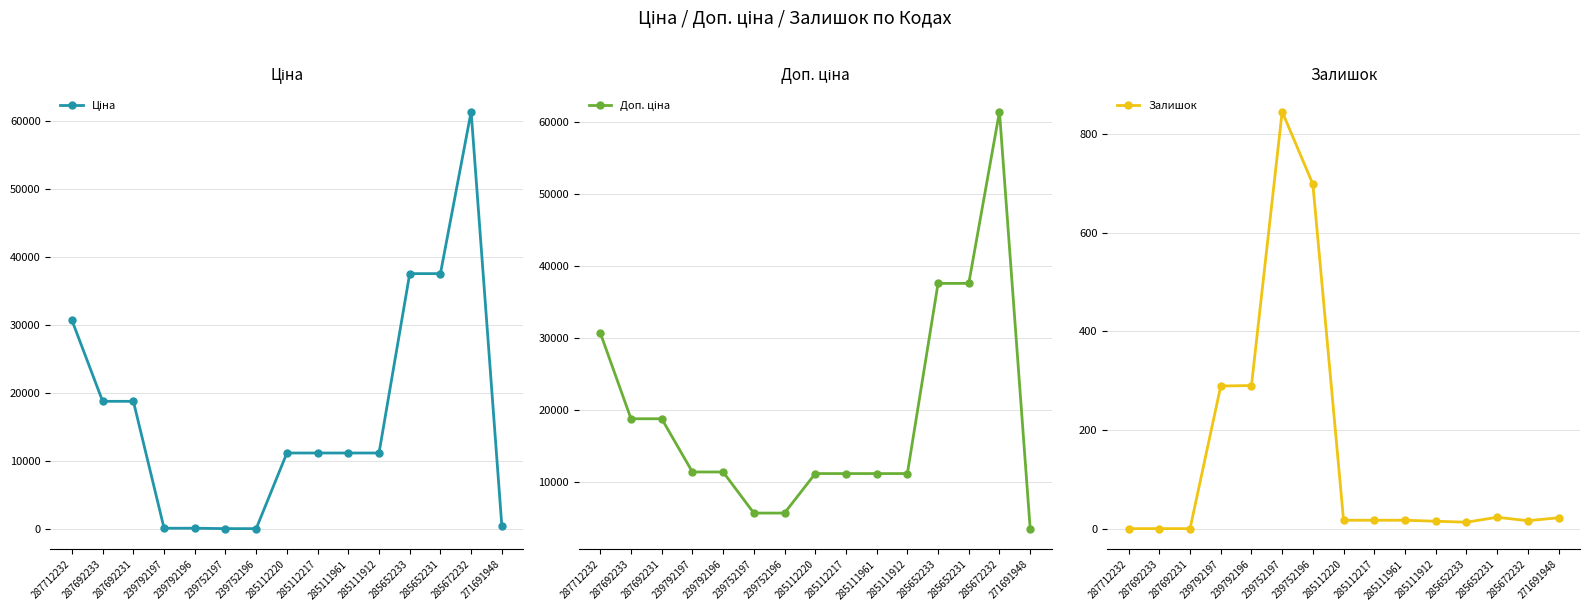

How many times do Ціна and Залишок cross each other?

2